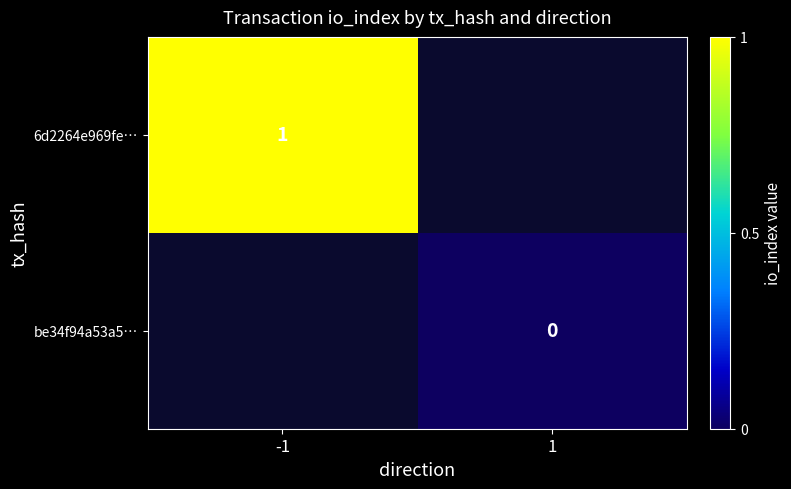

Is the value of be34f94a53a5… at 1 greater than the value of 6d2264e969fe… at -1?

No